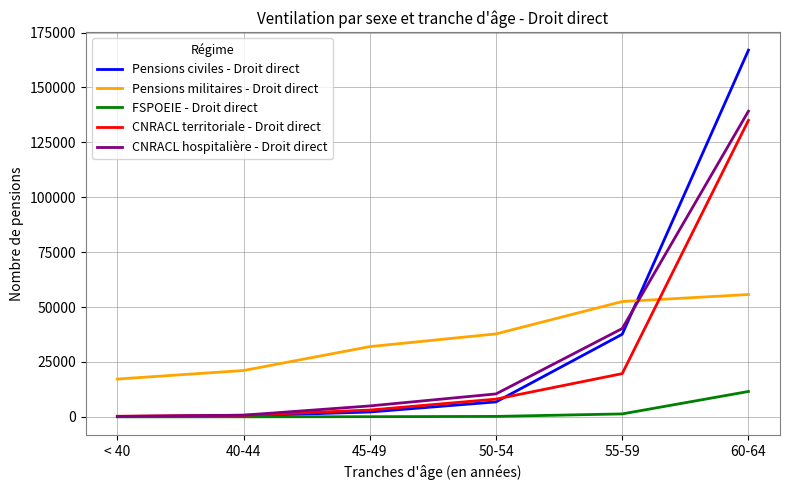

At which category does the chart reach its peak across all series?

60-64